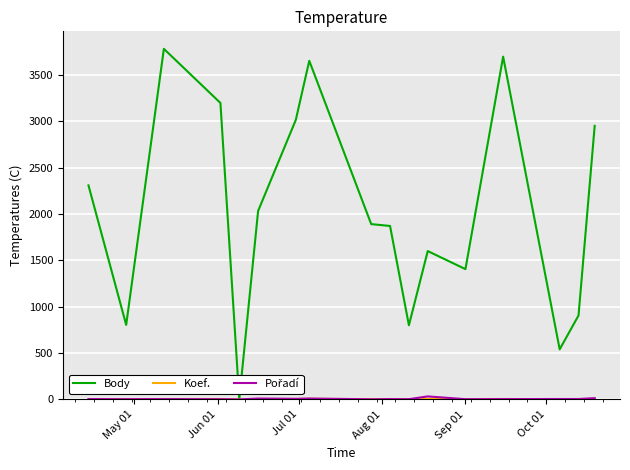

What is the difference between the second highest and minimum values in the Body series?

3700